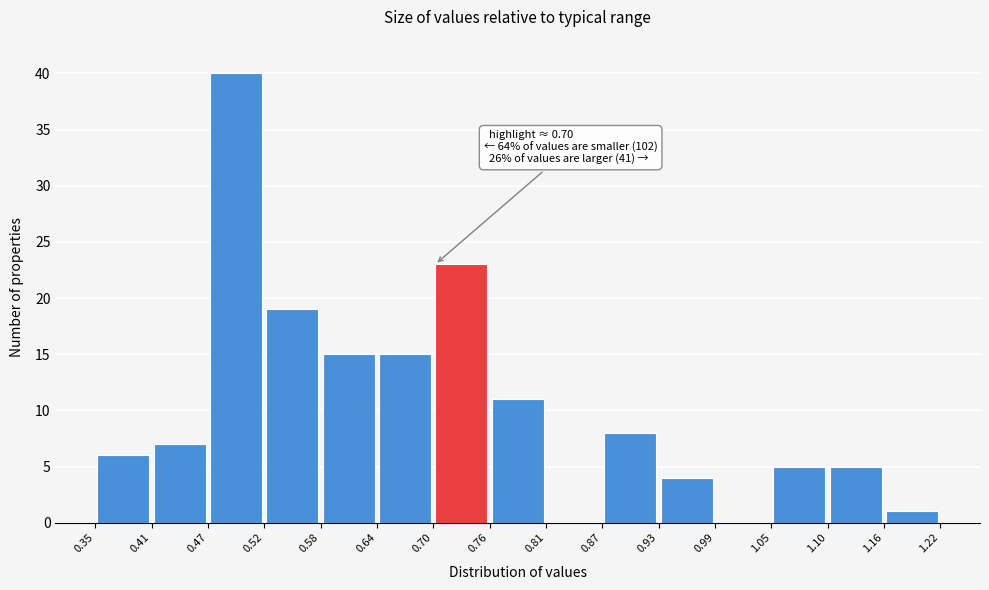

Which range on the x-axis has the tallest bar?

0.47 to 0.52